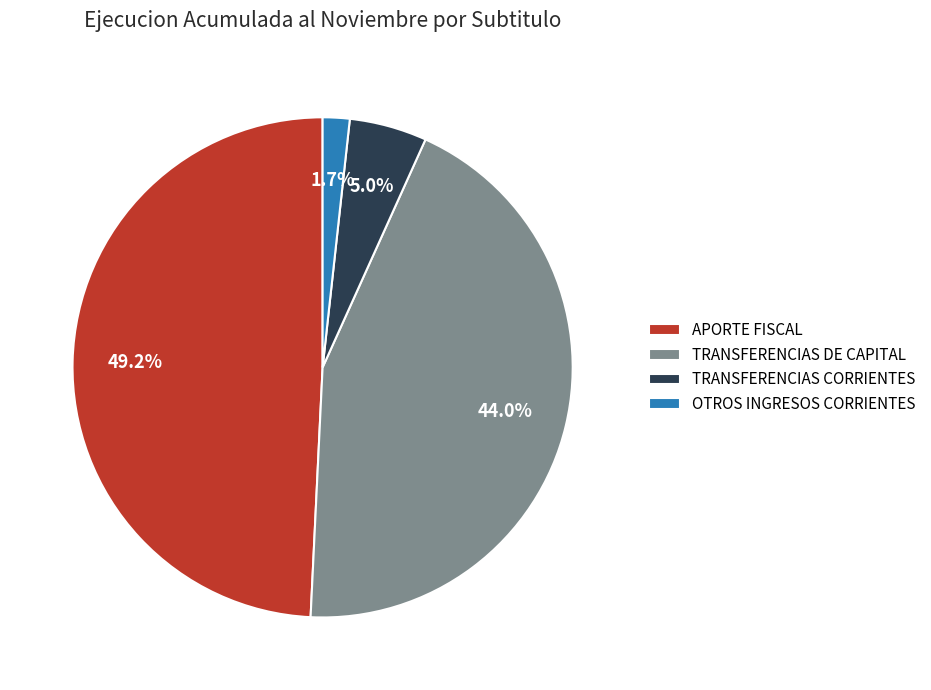

Rank the categories by value from highest to lowest.

APORTE FISCAL, TRANSFERENCIAS DE CAPITAL, TRANSFERENCIAS CORRIENTES, OTROS INGRESOS CORRIENTES